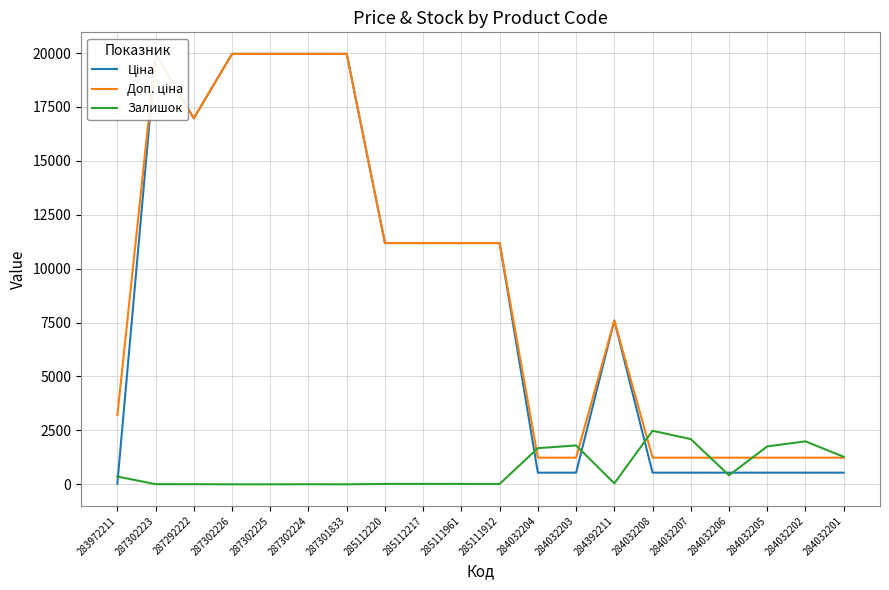

What is the sum of the Залишок values at 284032206 and 285111912?

432